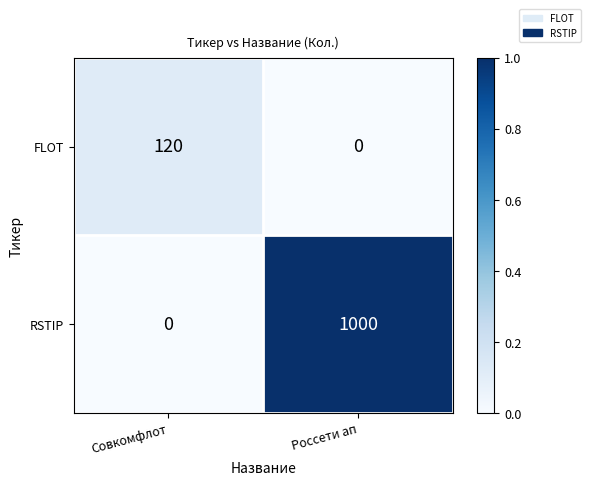

What is the difference between the FLOT values at Совкомфлот and Россети ап?

120